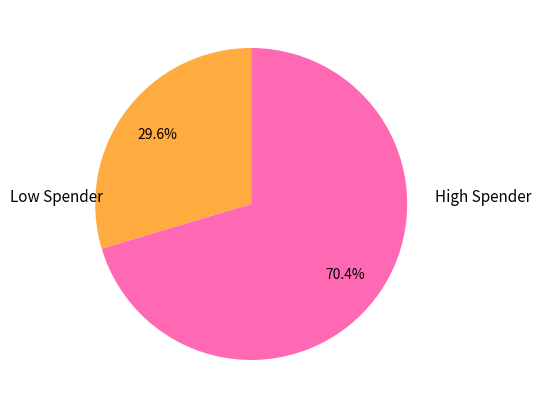

Is there any slice that represents more than half of the pie?

Yes